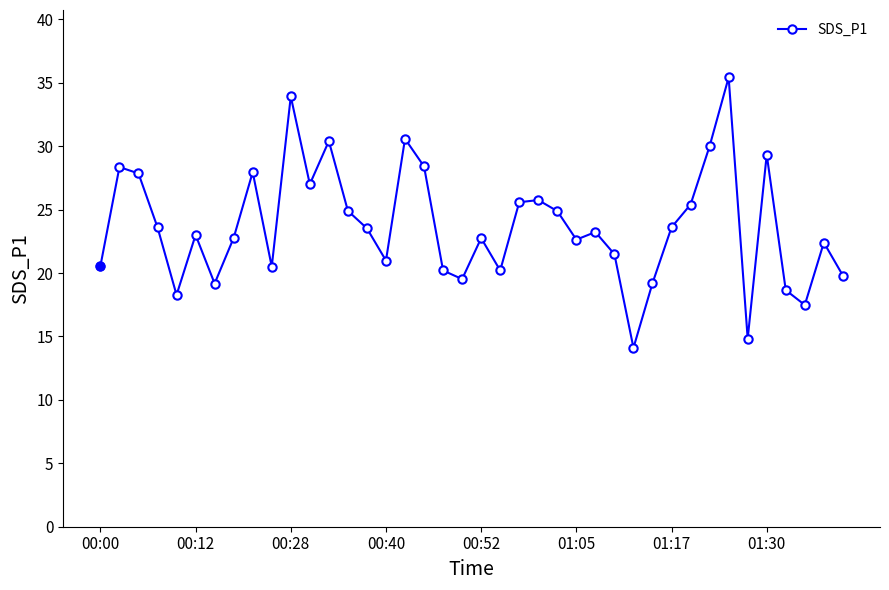

What is the average value?

23.7